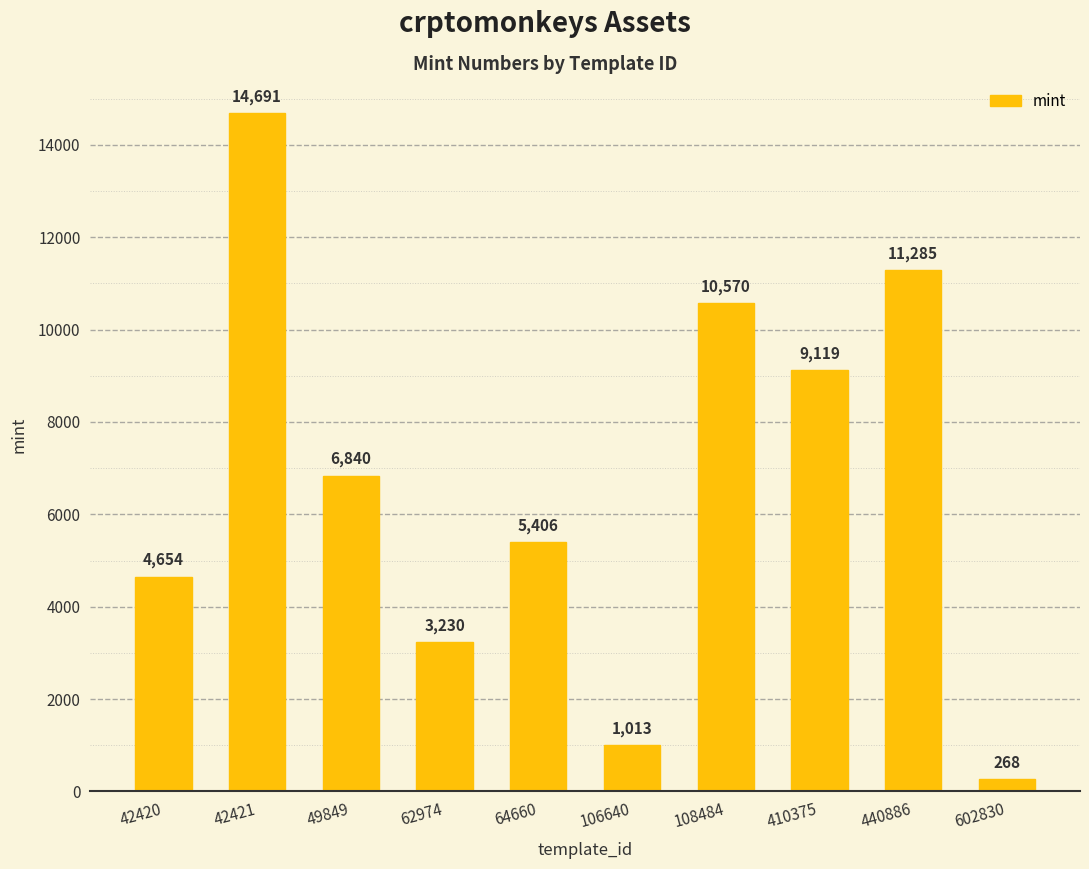

Which category has the lowest value across all series?

602830